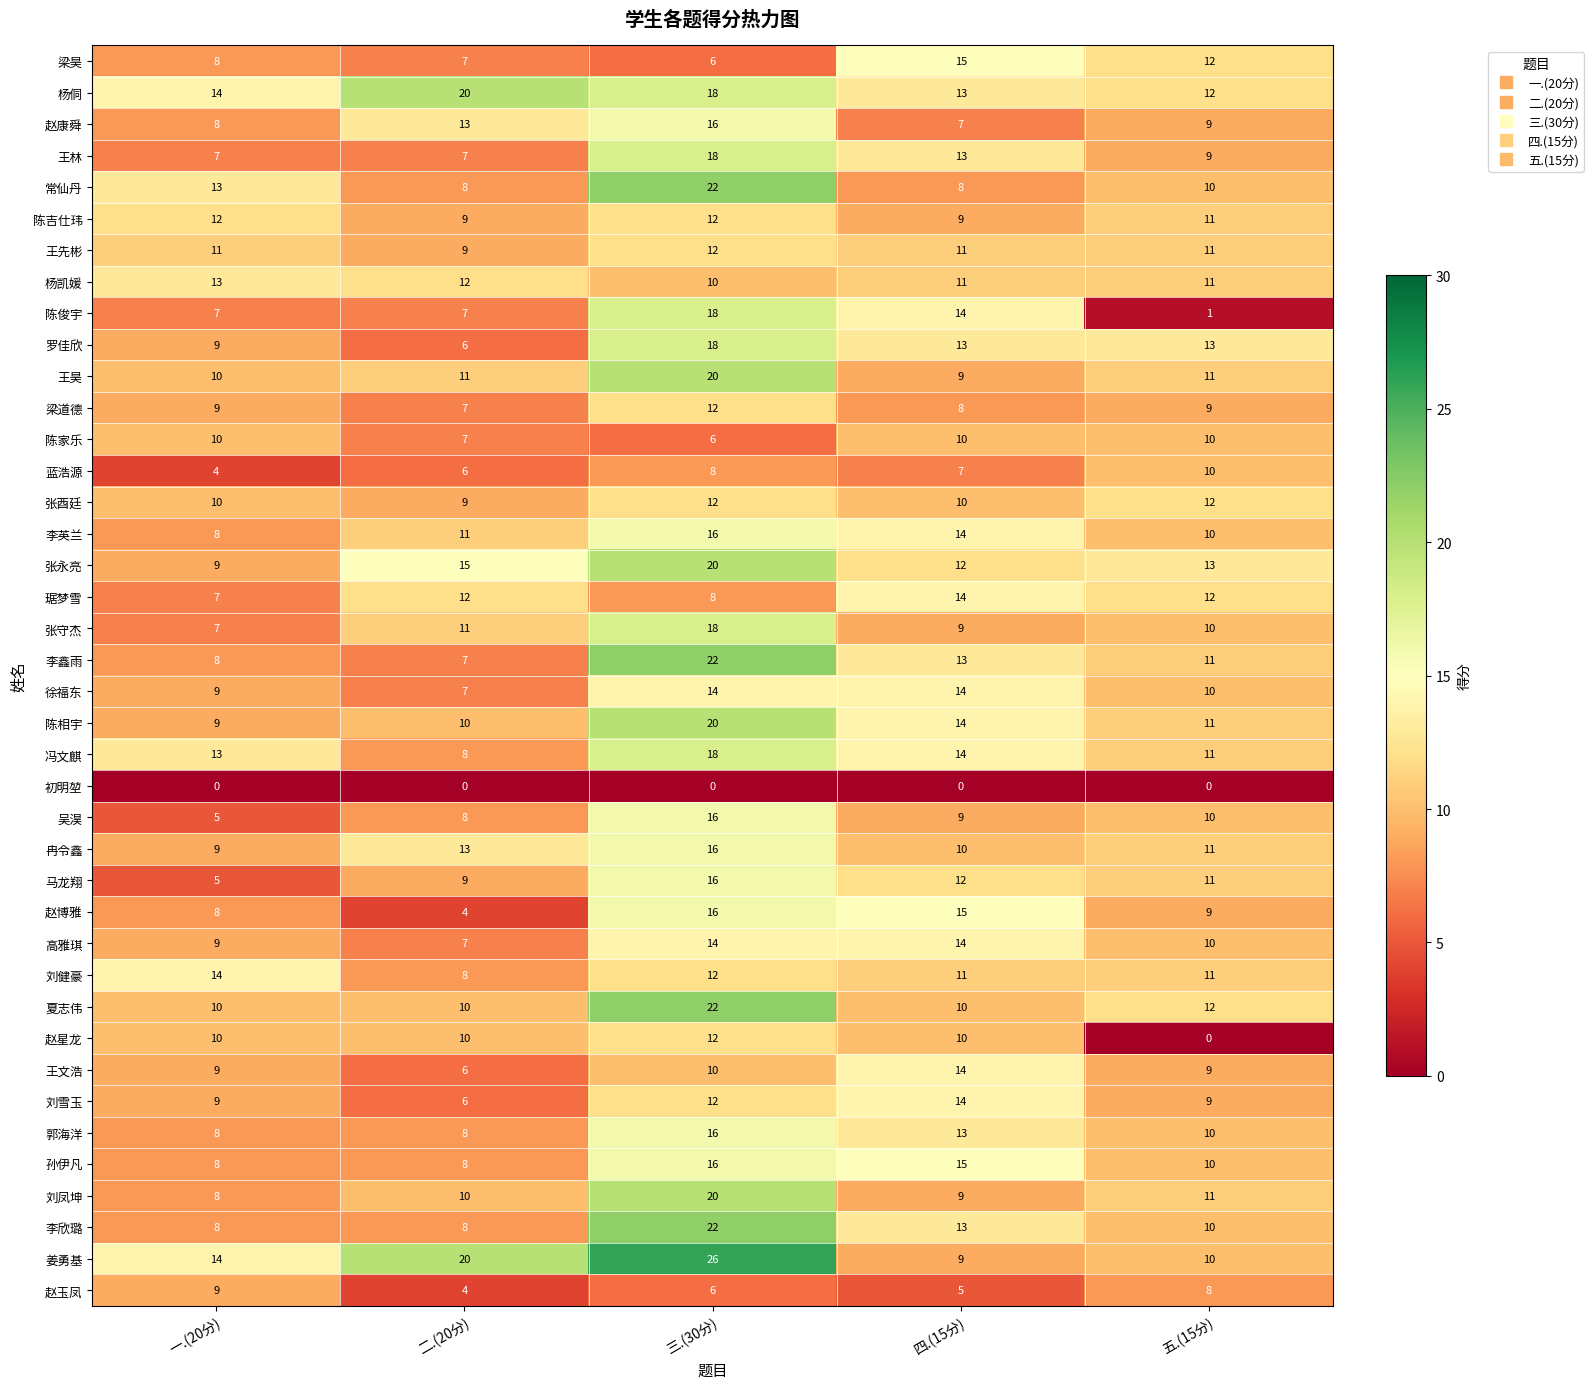

The value of 蓝浩源 at 三.(30分) is 8. True or false?

True